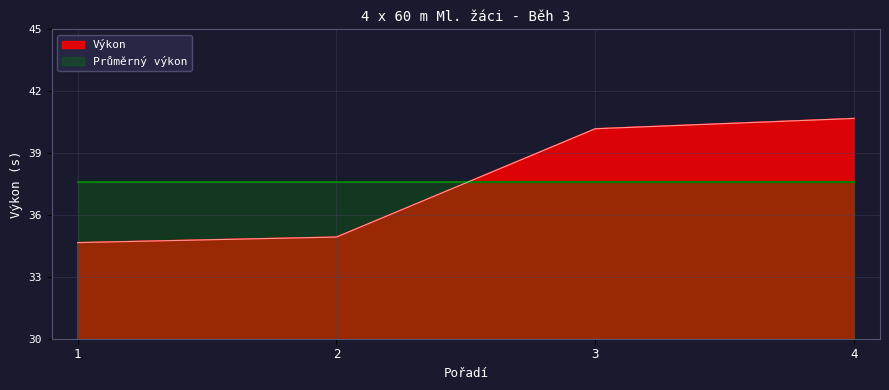

What is the value of the 2nd point from the left?

34.9